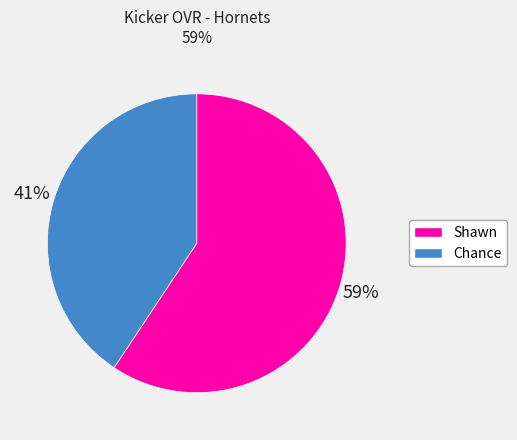

Is it true that Chance is 29% of the pie?

False